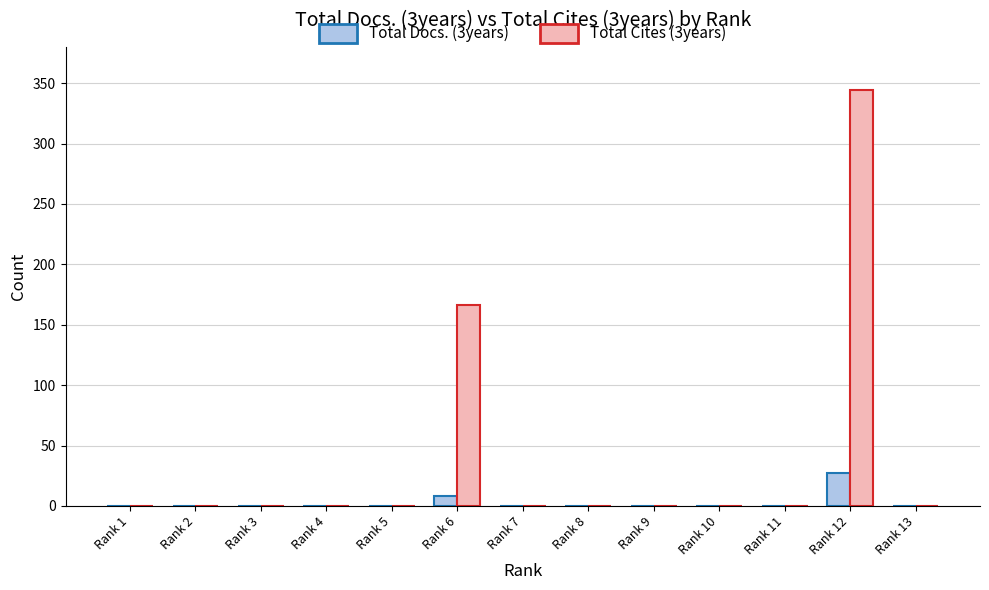

How many groups of bars are there?

13